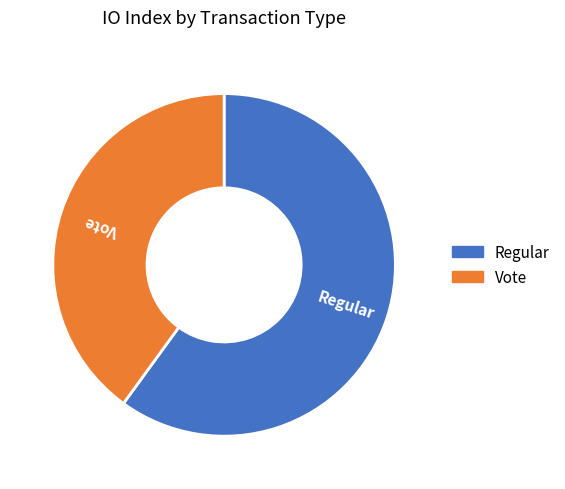

Rank the categories by value from lowest to highest.

Vote, Regular